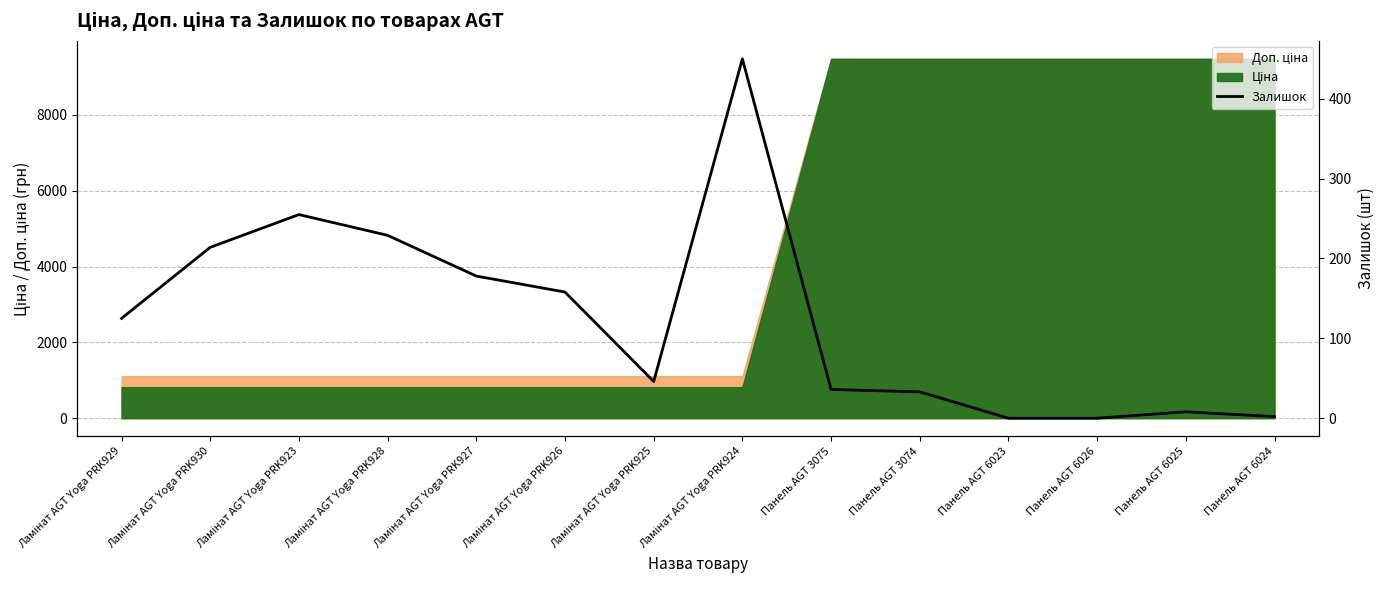

How many categories are shown in the chart?

14